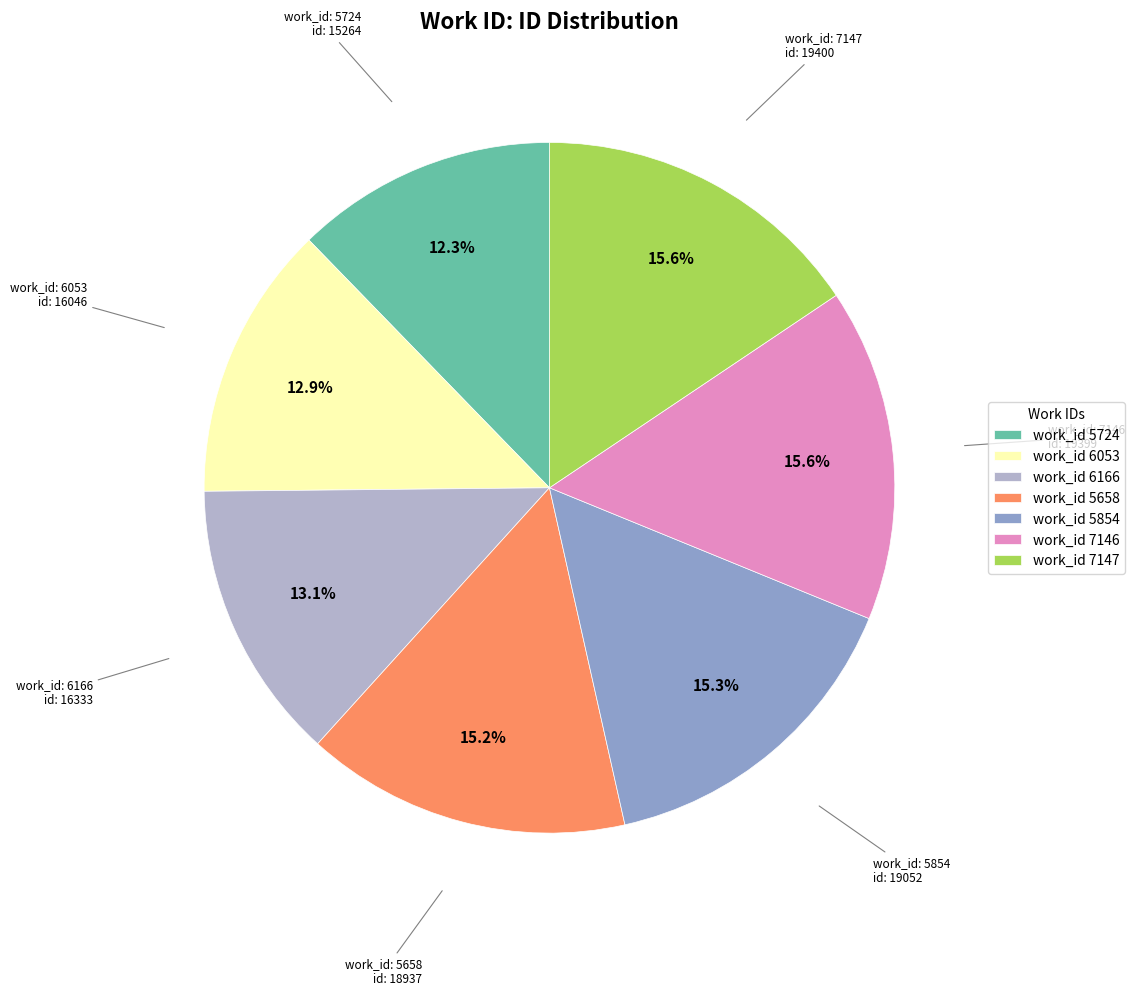

Combined, what portion of the pie is work_id 7147 and work_id 5724?

27.9%